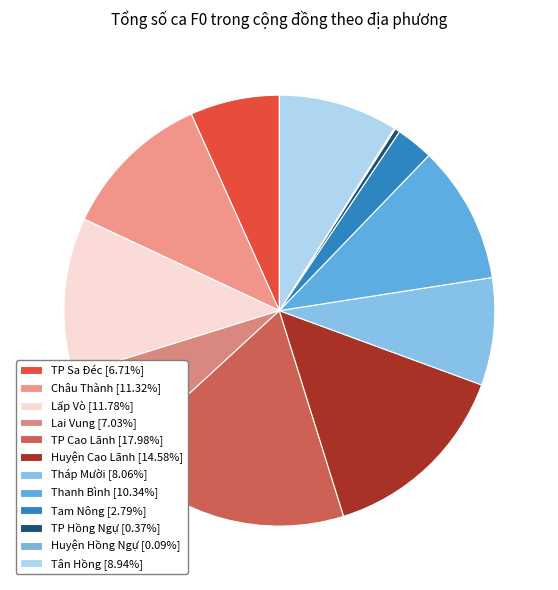

What is the largest slice in the pie chart?

TP Cao Lãnh